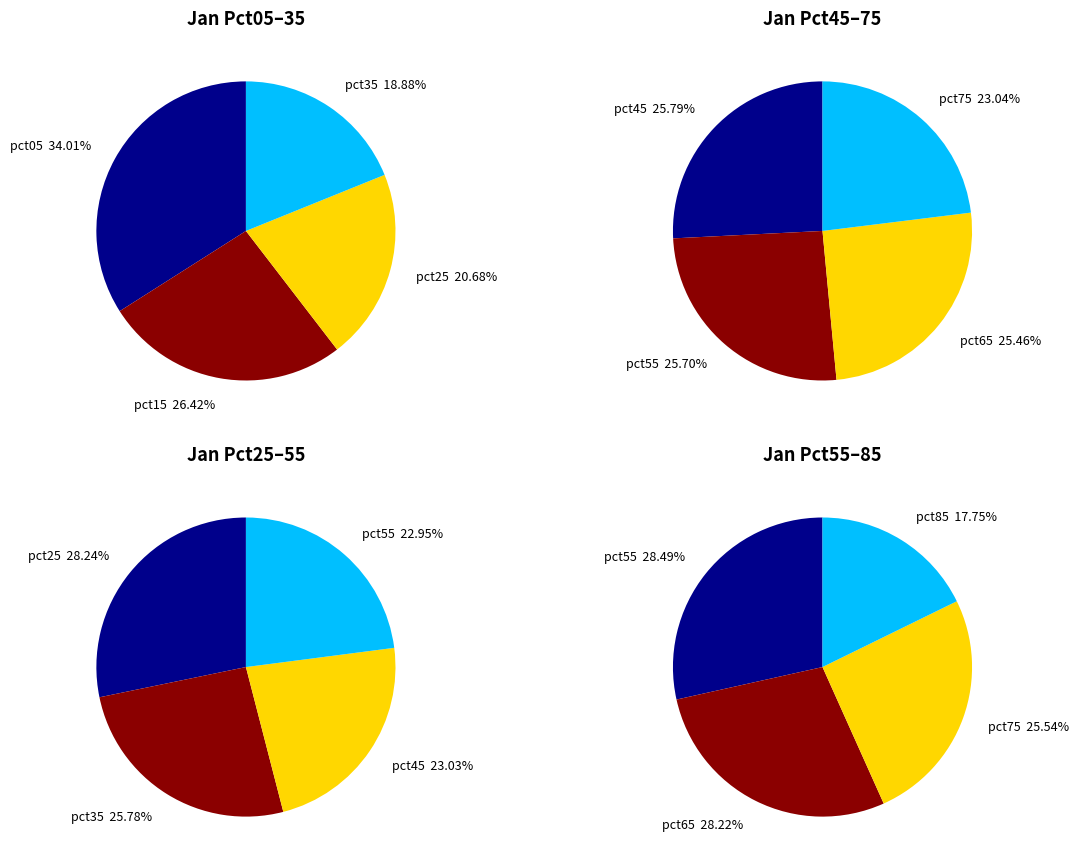

What is the smallest slice in the pie chart?

pct85